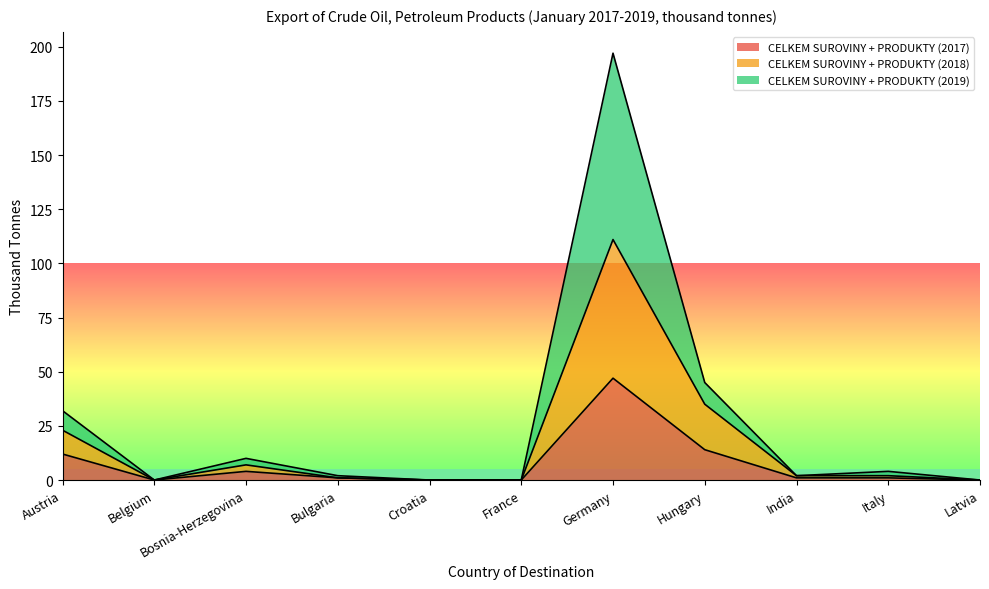

What position from the right is India?

3